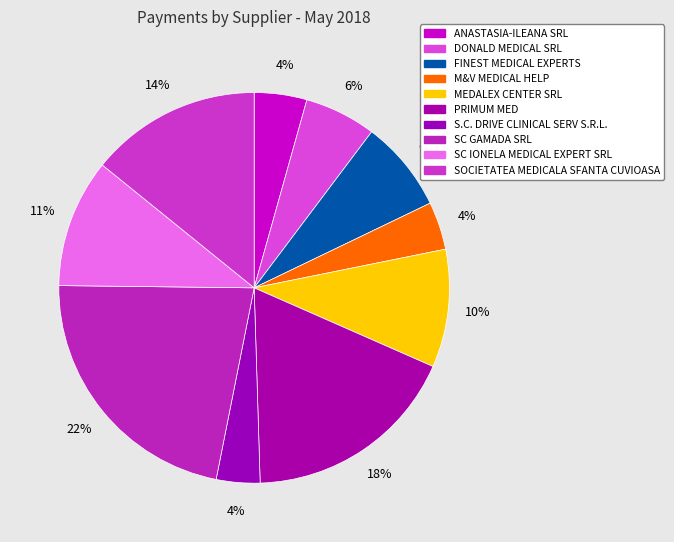

Is SOCIETATEA MEDICALA SFANTA CUVIOASA the majority of the pie?

No